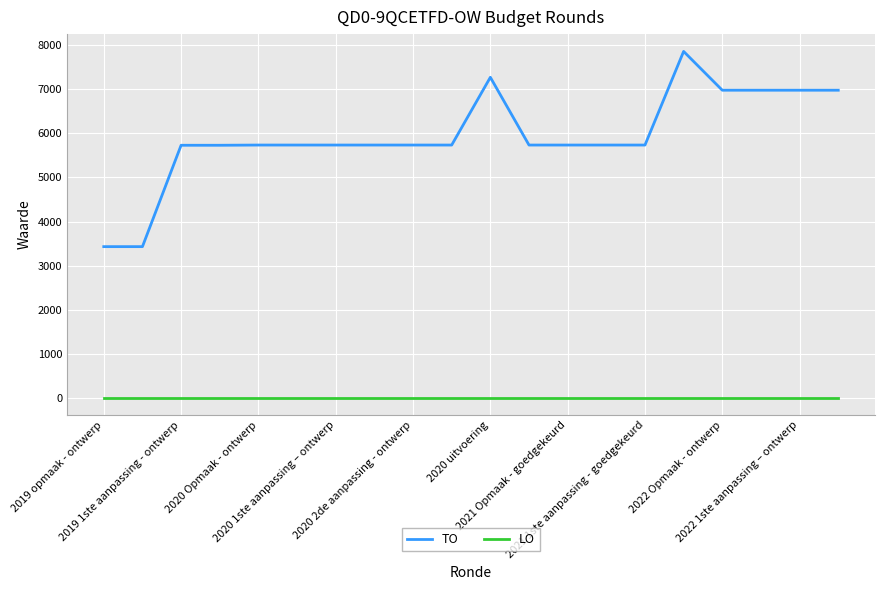

Which series has the largest total across all categories?

TO